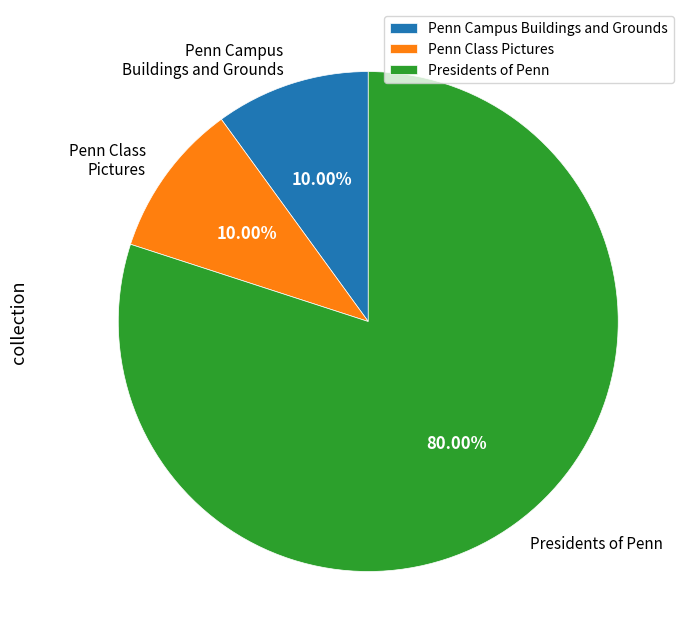

True or false: Presidents of Penn accounts for 44% of the total.

False